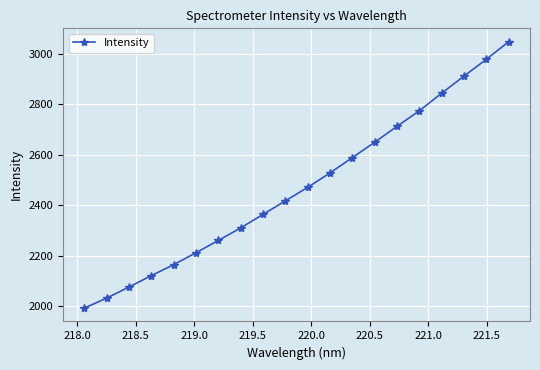

What is the difference between the maximum and minimum values?

1055.9